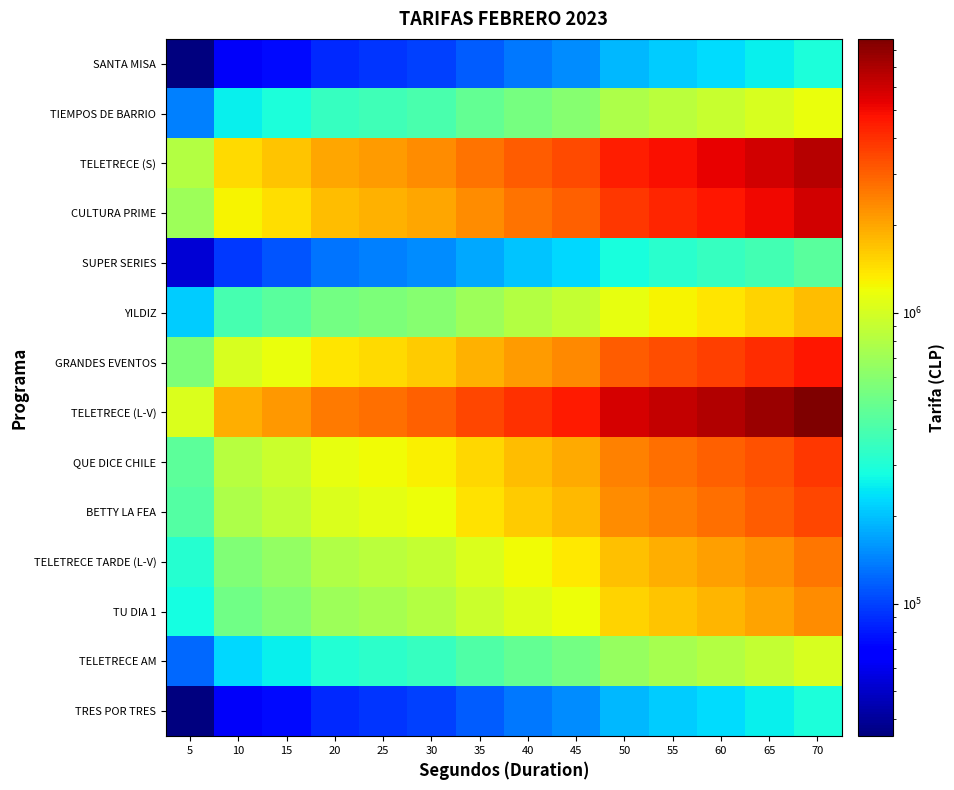

Reading left to right, extract all data points from this chart.

TRES POR TRES: 5=35000	10=64000	15=73000	20=87000	25=93000	30=100000	35=117000	40=134000	45=150000	50=192000	55=211000	60=230000	65=255000	70=292000
TELETRECE AM: 5=123000	10=224000	15=256000	20=305000	25=326000	30=350000	35=410000	40=469000	45=525000	50=672000	55=739000	60=805000	65=893000	70=1022000
TU DIA 1: 5=280000	10=512000	15=584000	20=696000	25=744000	30=800000	35=936000	40=1072000	45=1200000	50=1536000	55=1688000	60=1840000	65=2040000	70=2336000
TELETRECE TARDE (L-V): 5=315000	10=576000	15=657000	20=783000	25=837000	30=900000	35=1053000	40=1206000	45=1350000	50=1728000	55=1899000	60=2070000	65=2295000	70=2628000
BETTY LA FEA: 5=420000	10=768000	15=876000	20=1044000	25=1116000	30=1200000	35=1404000	40=1608000	45=1800000	50=2304000	55=2532000	60=2760000	65=3060000	70=3504000
QUE DICE CHILE: 5=455000	10=832000	15=949000	20=1131000	25=1209000	30=1300000	35=1521000	40=1742000	45=1950000	50=2496000	55=2743000	60=2990000	65=3315000	70=3796000
TELETRECE (L-V): 5=1050000	10=1920000	15=2190000	20=2610000	25=2790000	30=3000000	35=3510000	40=4020000	45=4500000	50=5760000	55=6330000	60=6900000	65=7650000	70=8760000
GRANDES EVENTOS: 5=560000	10=1024000	15=1168000	20=1392000	25=1488000	30=1600000	35=1872000	40=2144000	45=2400000	50=3072000	55=3376000	60=3680000	65=4080000	70=4672000
YILDIZ: 5=210000	10=384000	15=438000	20=522000	25=558000	30=600000	35=702000	40=804000	45=900000	50=1152000	55=1266000	60=1380000	65=1530000	70=1752000
SUPER SERIES: 5=53000	10=96000	15=110000	20=131000	25=140000	30=150000	35=176000	40=201000	45=225000	50=288000	55=317000	60=345000	65=383000	70=438000
CULTURA PRIME: 5=700000	10=1280000	15=1460000	20=1740000	25=1860000	30=2000000	35=2340000	40=2680000	45=3000000	50=3840000	55=4220000	60=4600000	65=5100000	70=5840000
TELETRECE (S): 5=805000	10=1472000	15=1679000	20=2001000	25=2139000	30=2300000	35=2691000	40=3082000	45=3450000	50=4416000	55=4853000	60=5290000	65=5865000	70=6716000
TIEMPOS DE BARRIO: 5=140000	10=256000	15=292000	20=348000	25=372000	30=400000	35=468000	40=536000	45=600000	50=768000	55=844000	60=920000	65=1020000	70=1168000
SANTA MISA: 5=35000	10=64000	15=73000	20=87000	25=93000	30=100000	35=117000	40=134000	45=150000	50=192000	55=211000	60=230000	65=255000	70=292000